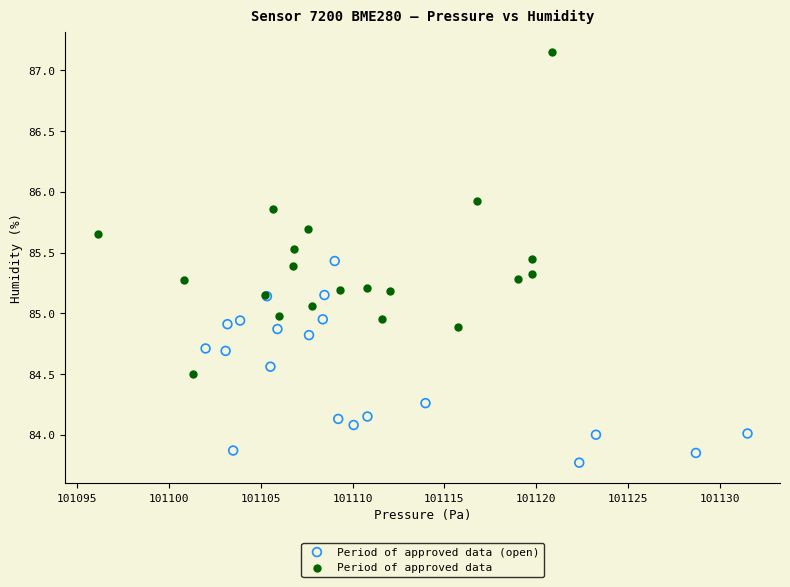

Which series has the widest spread of Y values?

Period of approved data